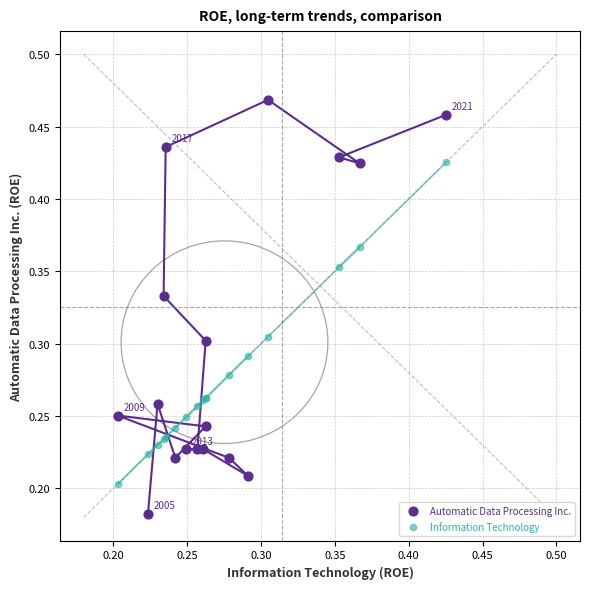

Which series contains the lowest Y value?

Automatic Data Processing Inc.